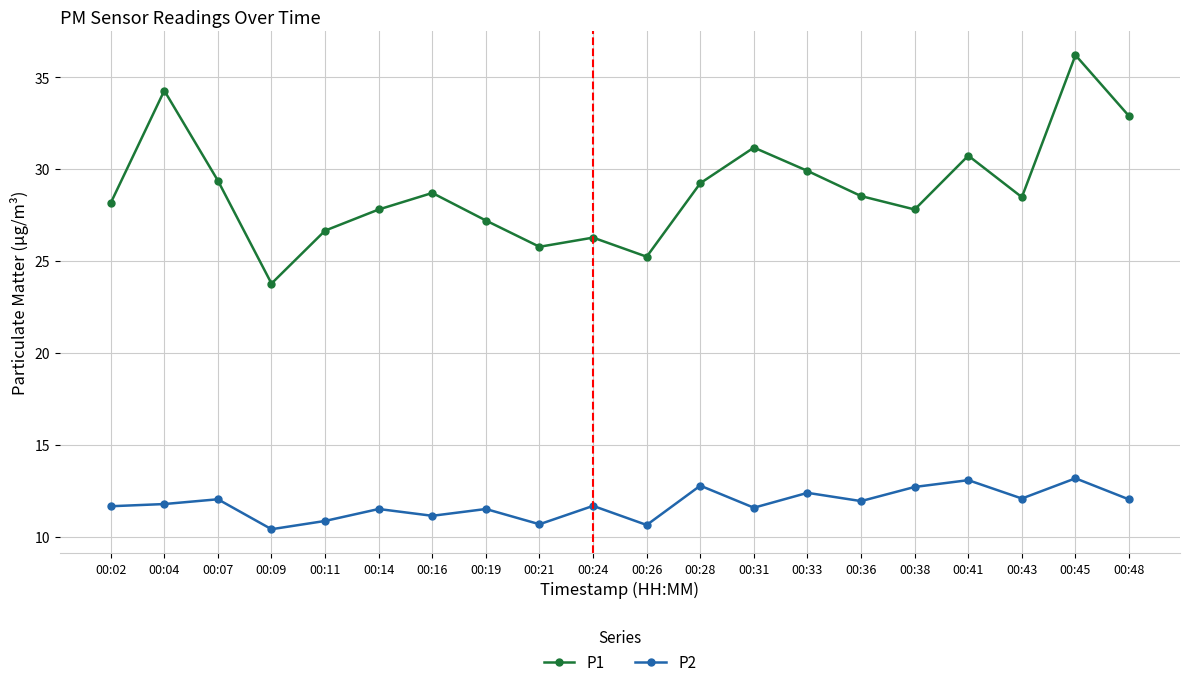

True or false: P2 and P1 cross at least once.

False